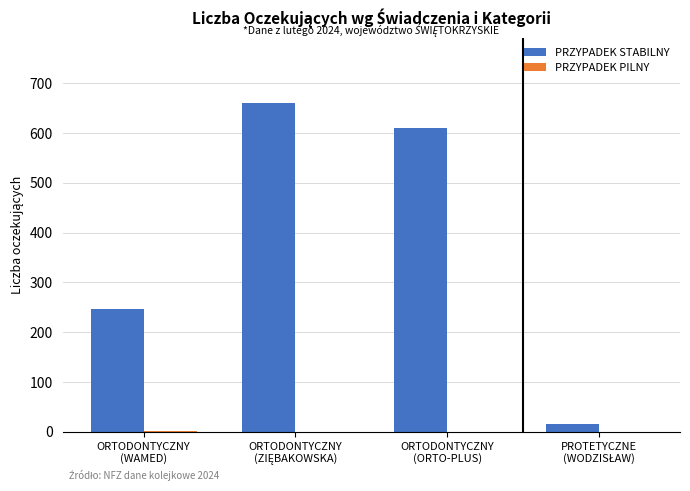

Which series has the largest total across all categories?

PRZYPADEK STABILNY